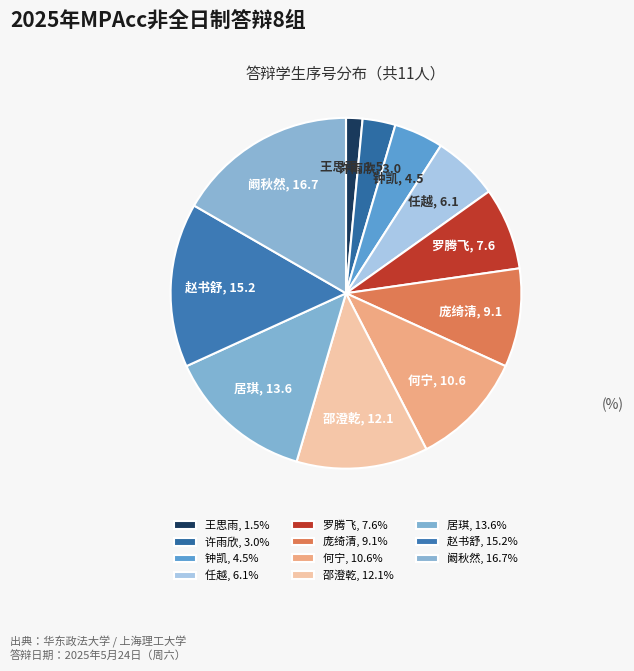

How many segments does this pie chart have?

11